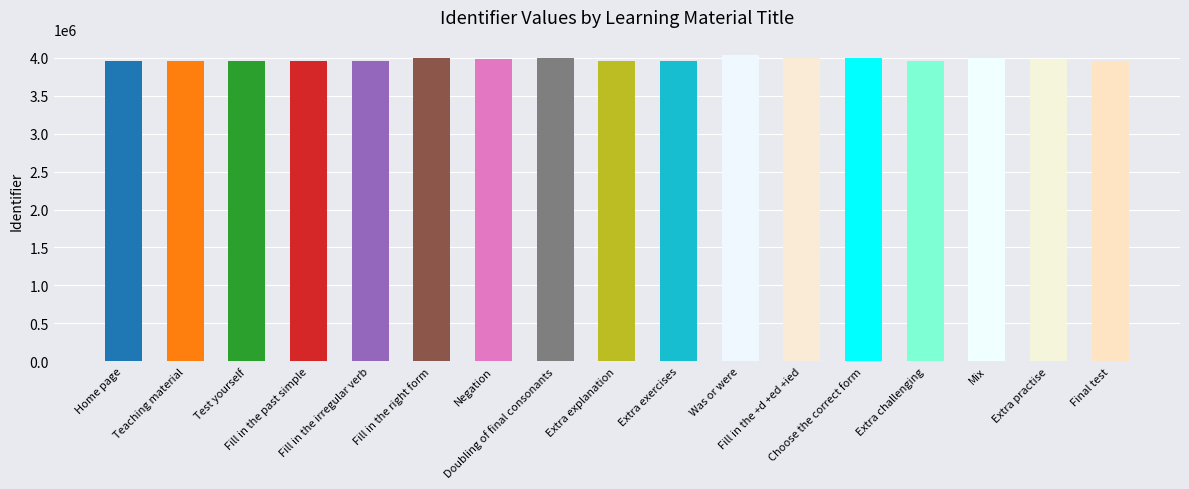

Between Extra explanation and Final test, which is larger?

Final test